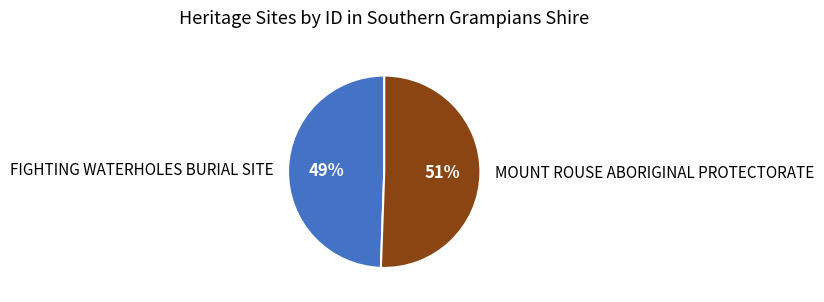

Is FIGHTING WATERHOLES BURIAL SITE the majority of the pie?

No